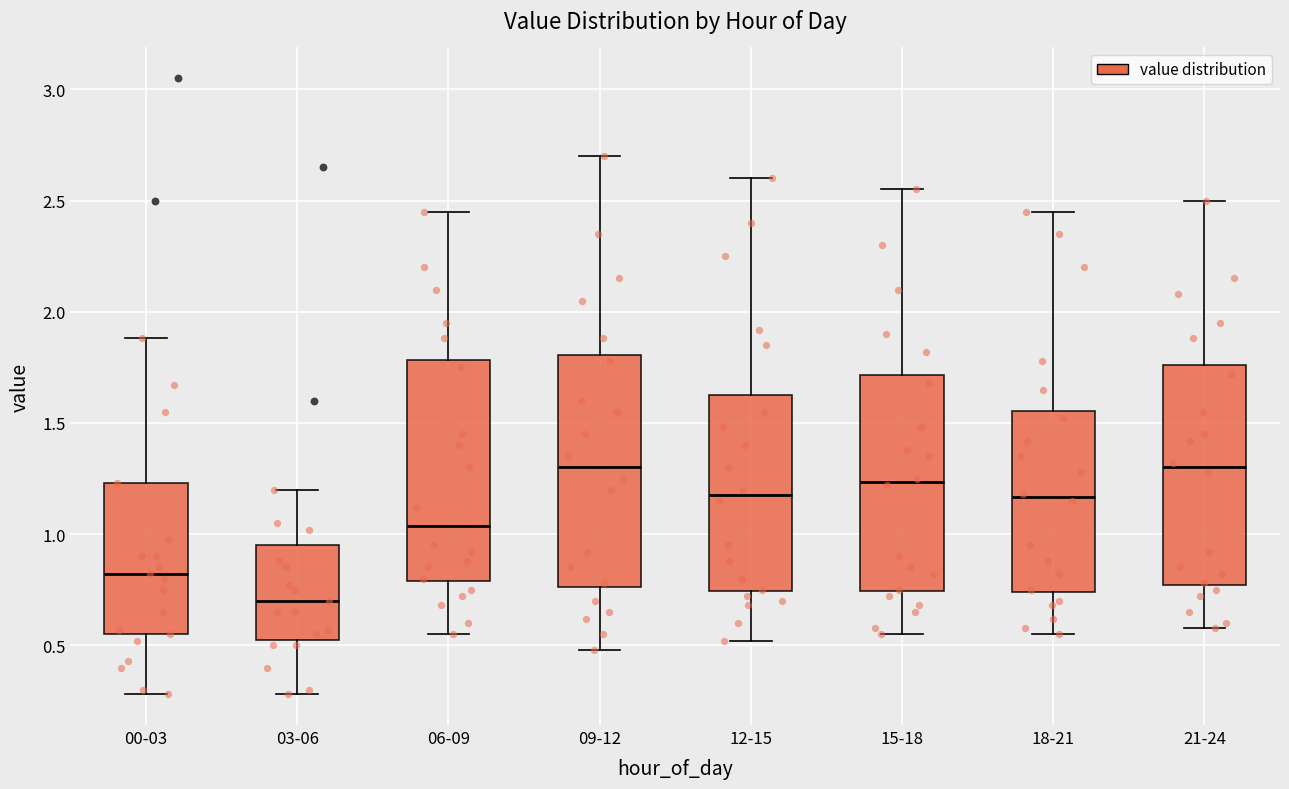

Which box is the tallest, from its lower edge to its upper edge?

09-12